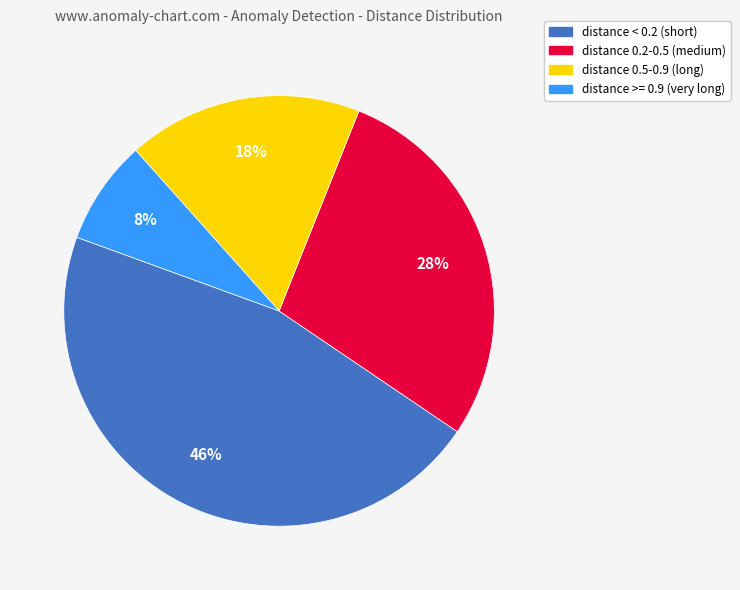

To the nearest percent, what is the average slice percentage?

25%